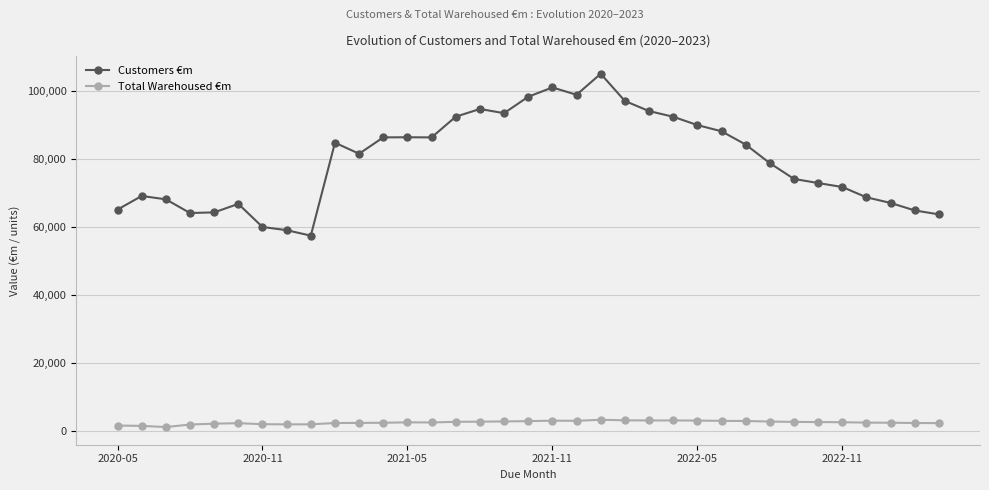

How many interior local valleys does the Customers €m series have?

6